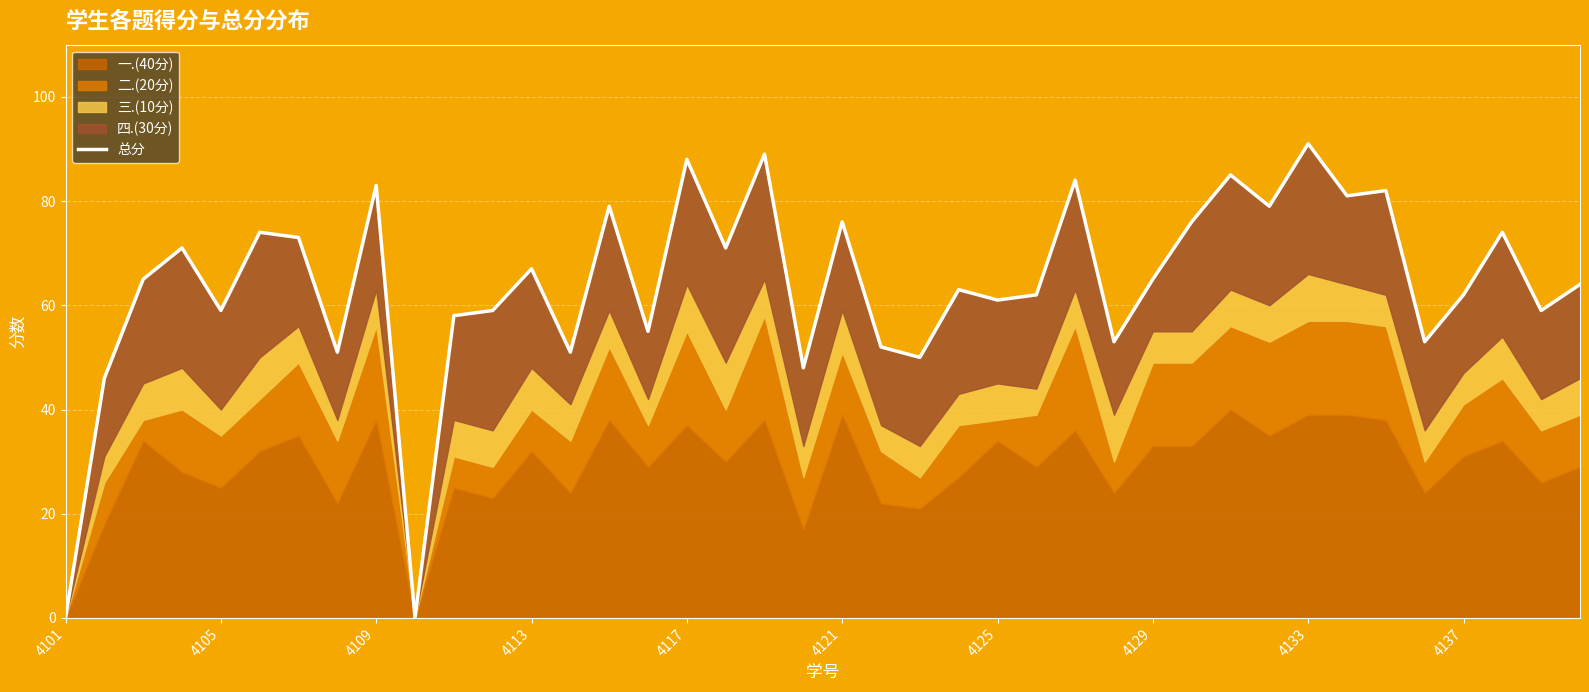

Between 21 and 30, which is larger?

30